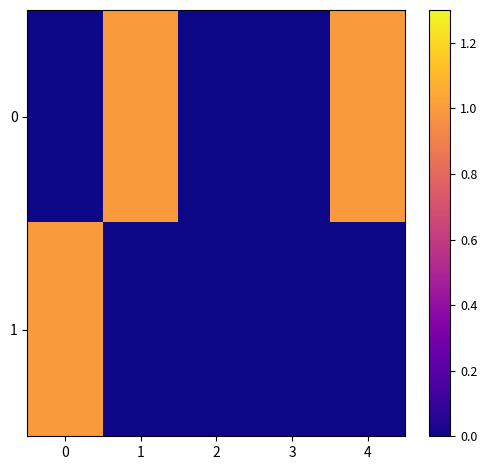

Reading left to right, extract all data points from this chart.

0: 0=0.0	1=1.0	2=0.0	3=0.0	4=1.0
1: 0=1.0	1=0.0	2=0.0	3=0.0	4=0.0